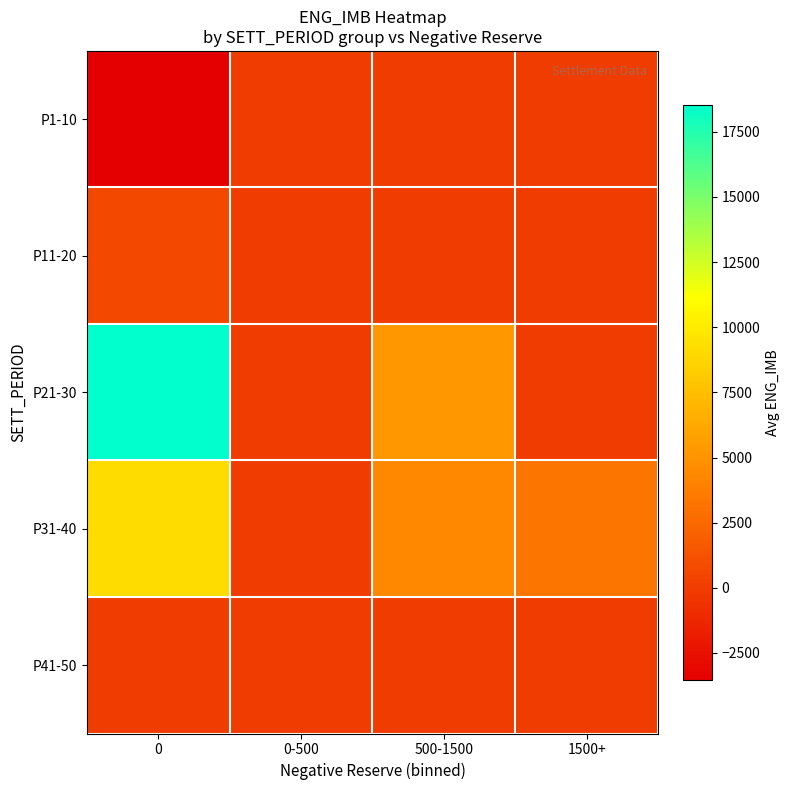

What is the difference between the highest and lowest values at 1500+?

3257.5